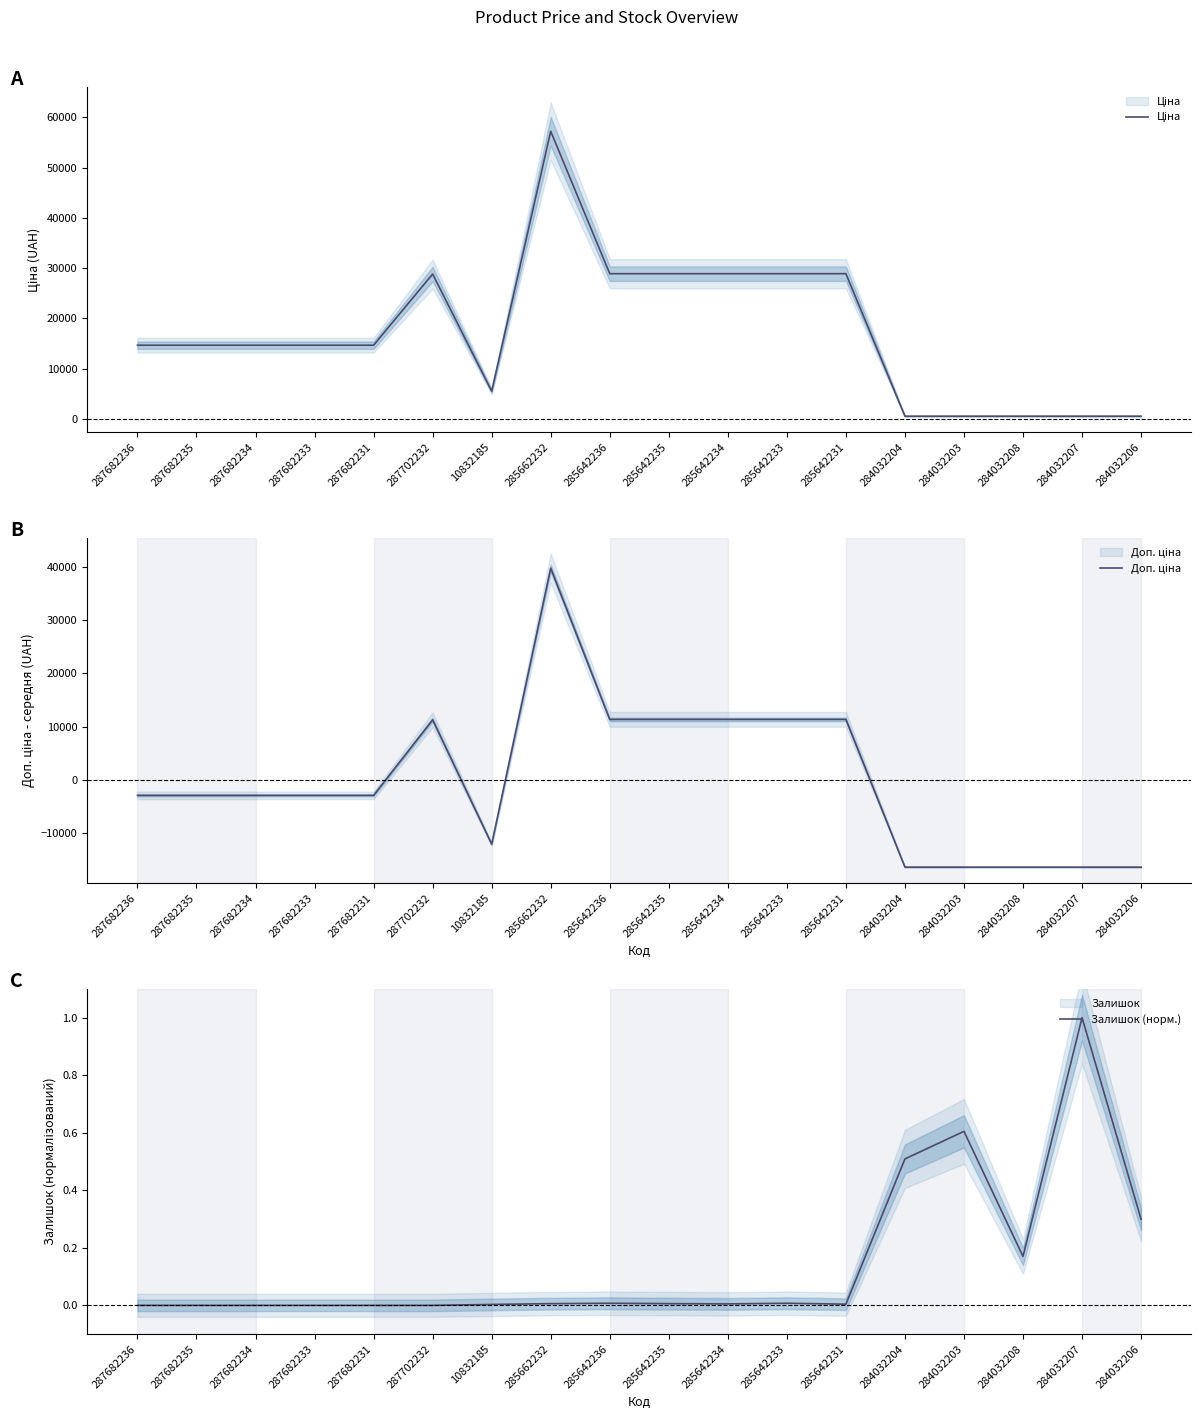

List the labels in order of Доп. ціна value, smallest first.

284032204, 284032203, 284032208, 284032207, 284032206, 10832185, 287682236, 287682235, 287682234, 287682233, 287682231, 287702232, 285642236, 285642235, 285642234, 285642233, 285642231, 285662232